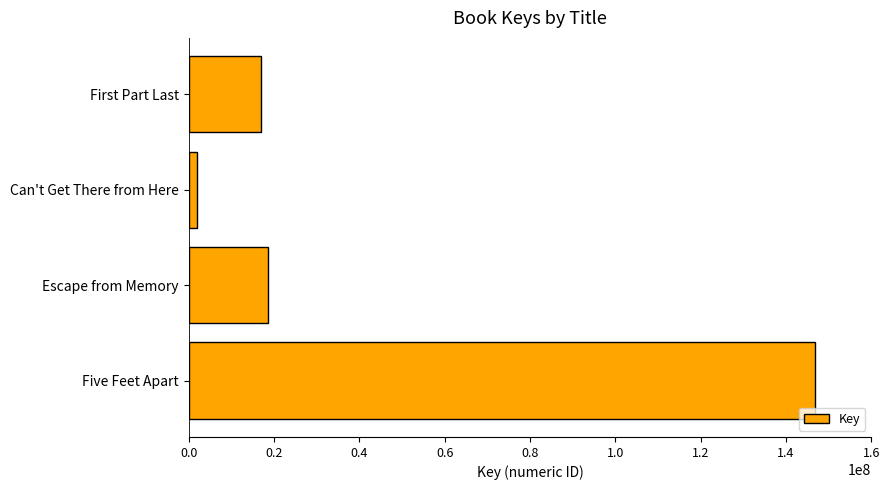

Are the bars grouped side by side (vs. stacked)?

No